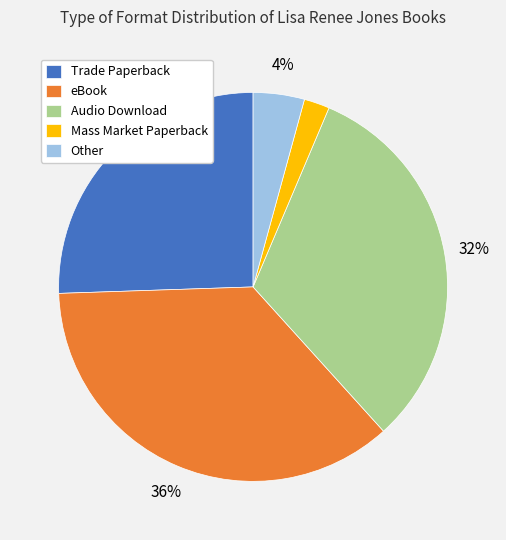

Which category has the smallest portion of the pie?

Mass Market Paperback